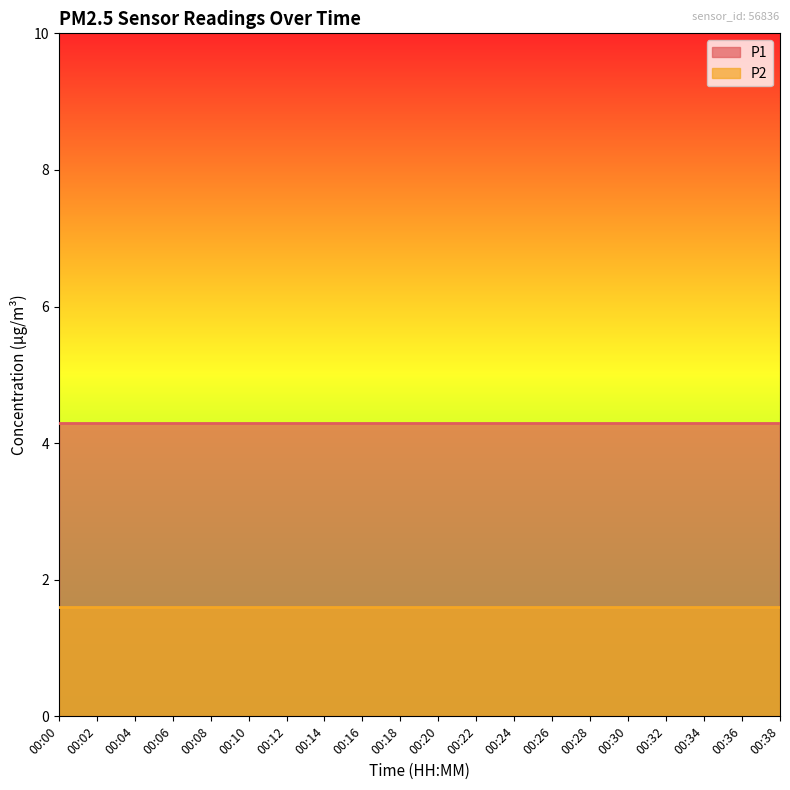

Reading right to left, what are all the values shown in this chart?

P1: 00:38=4.3	00:36=4.3	00:34=4.3	00:32=4.3	00:30=4.3	00:28=4.3	00:26=4.3	00:24=4.3	00:22=4.3	00:20=4.3	00:18=4.3	00:16=4.3	00:14=4.3	00:12=4.3	00:10=4.3	00:08=4.3	00:06=4.3	00:04=4.3	00:02=4.3	00:00=4.3
P2: 00:38=1.6	00:36=1.6	00:34=1.6	00:32=1.6	00:30=1.6	00:28=1.6	00:26=1.6	00:24=1.6	00:22=1.6	00:20=1.6	00:18=1.6	00:16=1.6	00:14=1.6	00:12=1.6	00:10=1.6	00:08=1.6	00:06=1.6	00:04=1.6	00:02=1.6	00:00=1.6